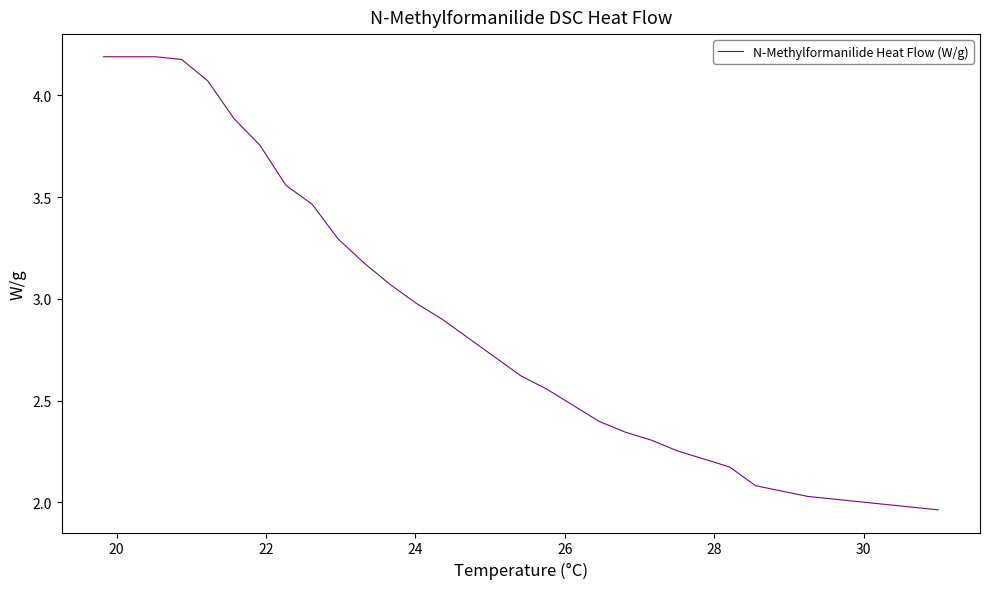

What is the maximum value shown in the chart?

4.2